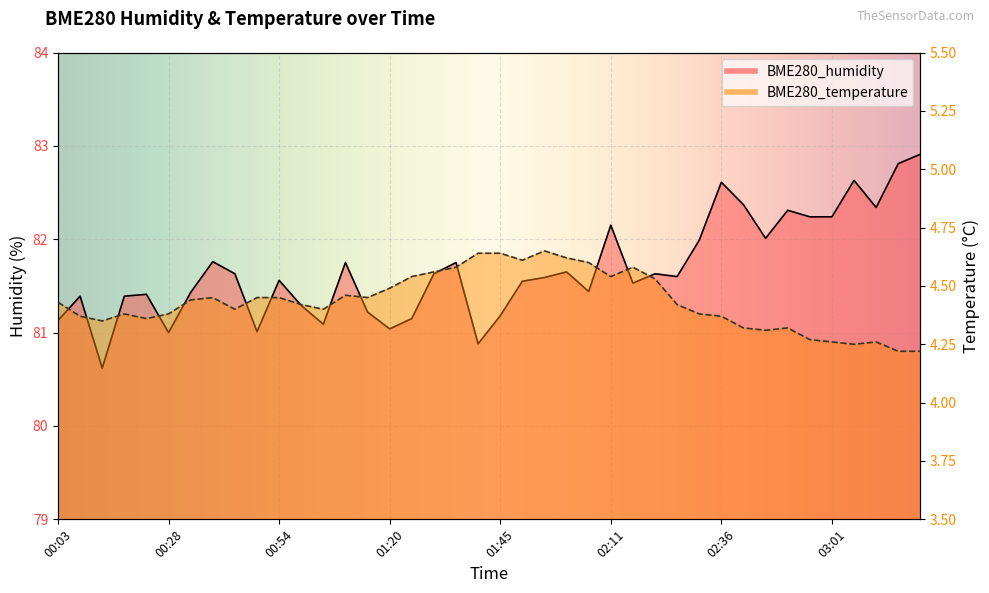

How many interior local peaks does the BME280_temperature series have?

7